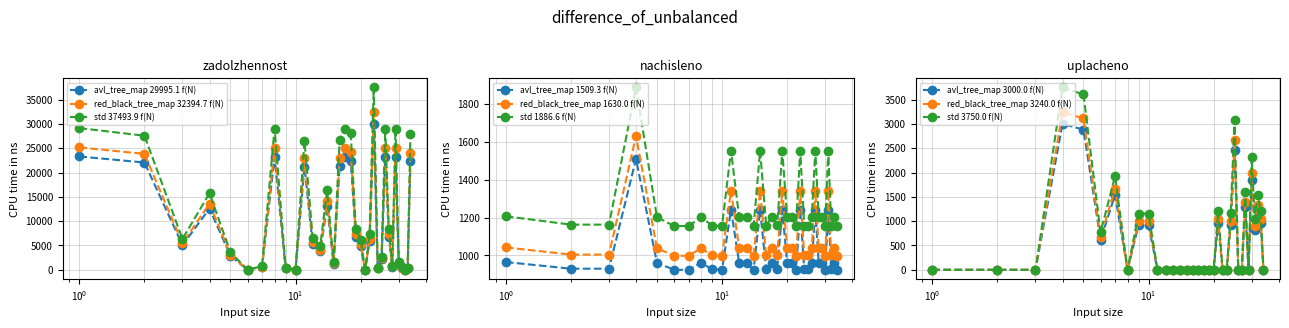

What is the average value of the zadolzhennost series?

9699.5